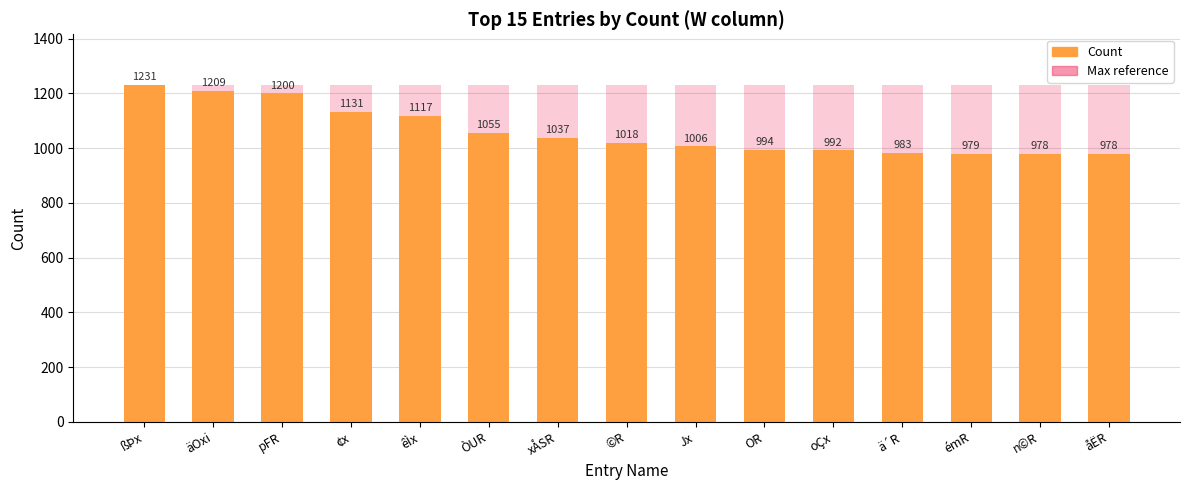

The Count series shows 992 at oÇx. True or false?

True